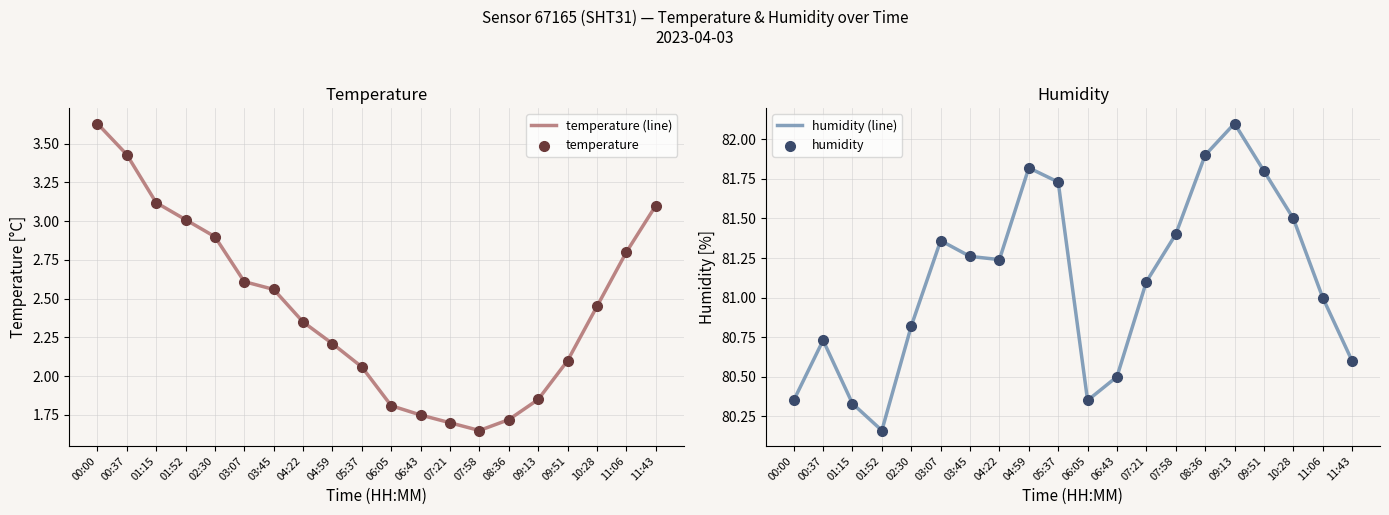

Which series has the largest total across all categories?

humidity (line)